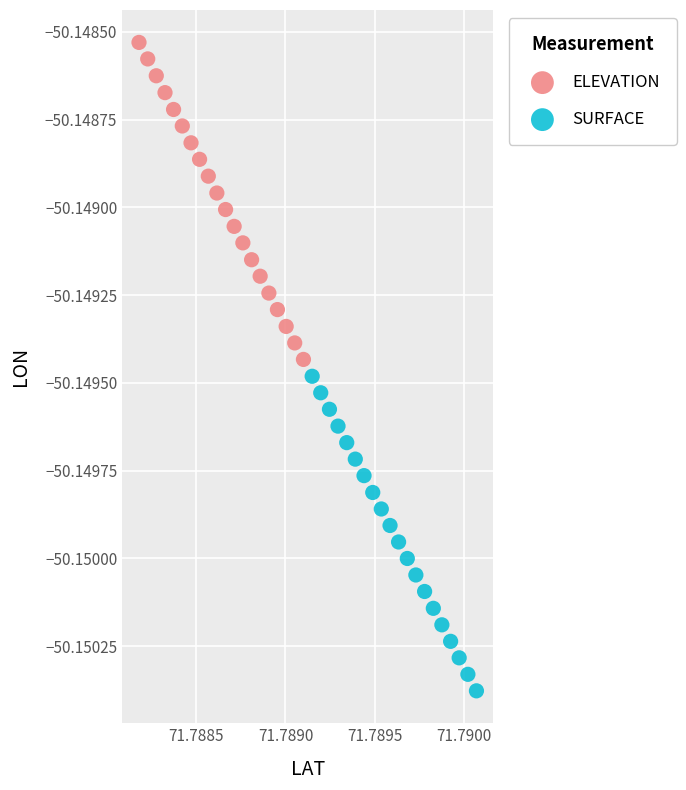

Which series reaches the maximum Y coordinate?

ELEVATION